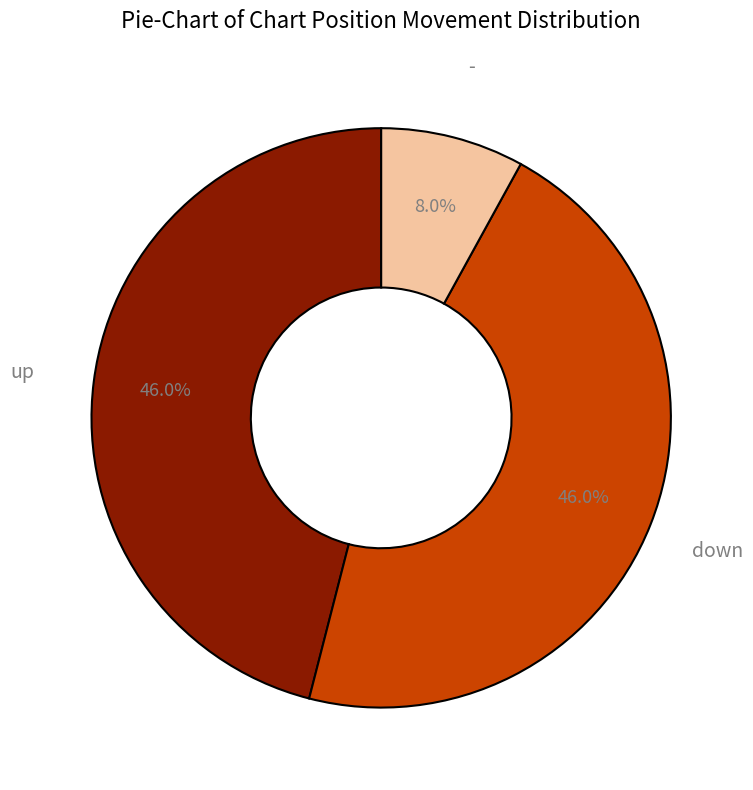

Between up and -, which is larger?

up